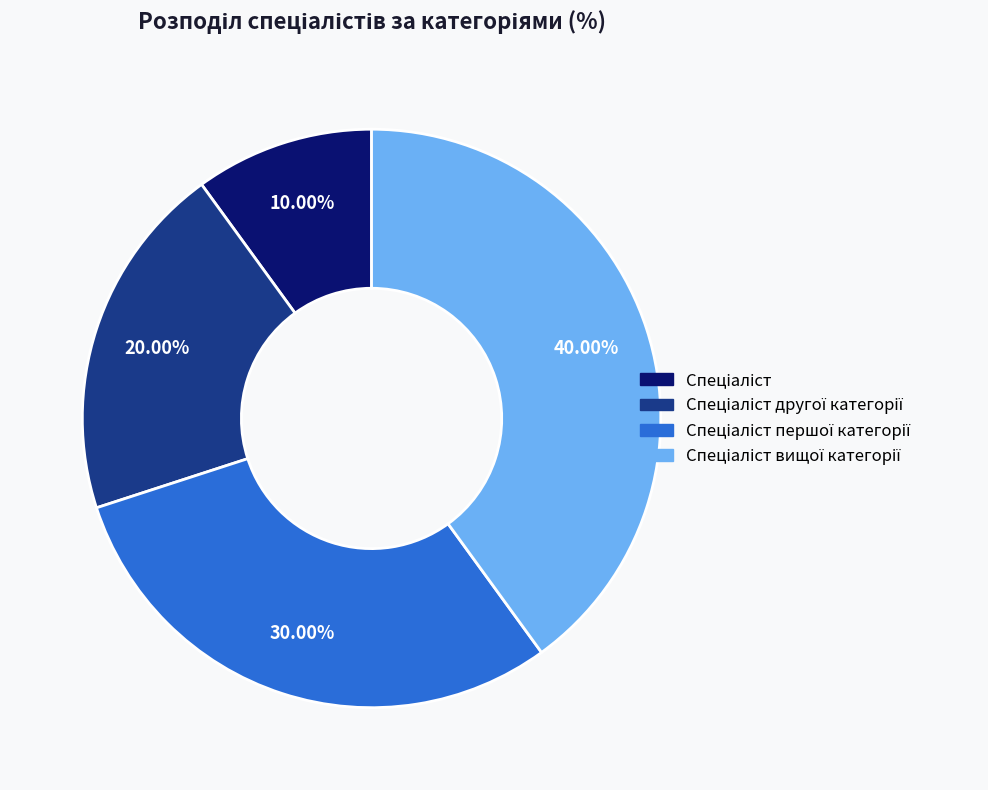

Is there any slice that represents more than half of the pie?

No